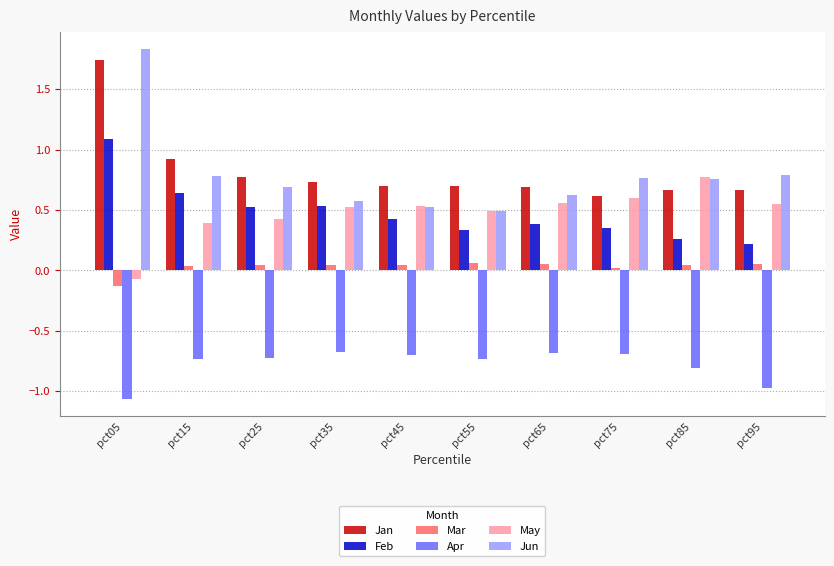

How many bars are there in total?

60